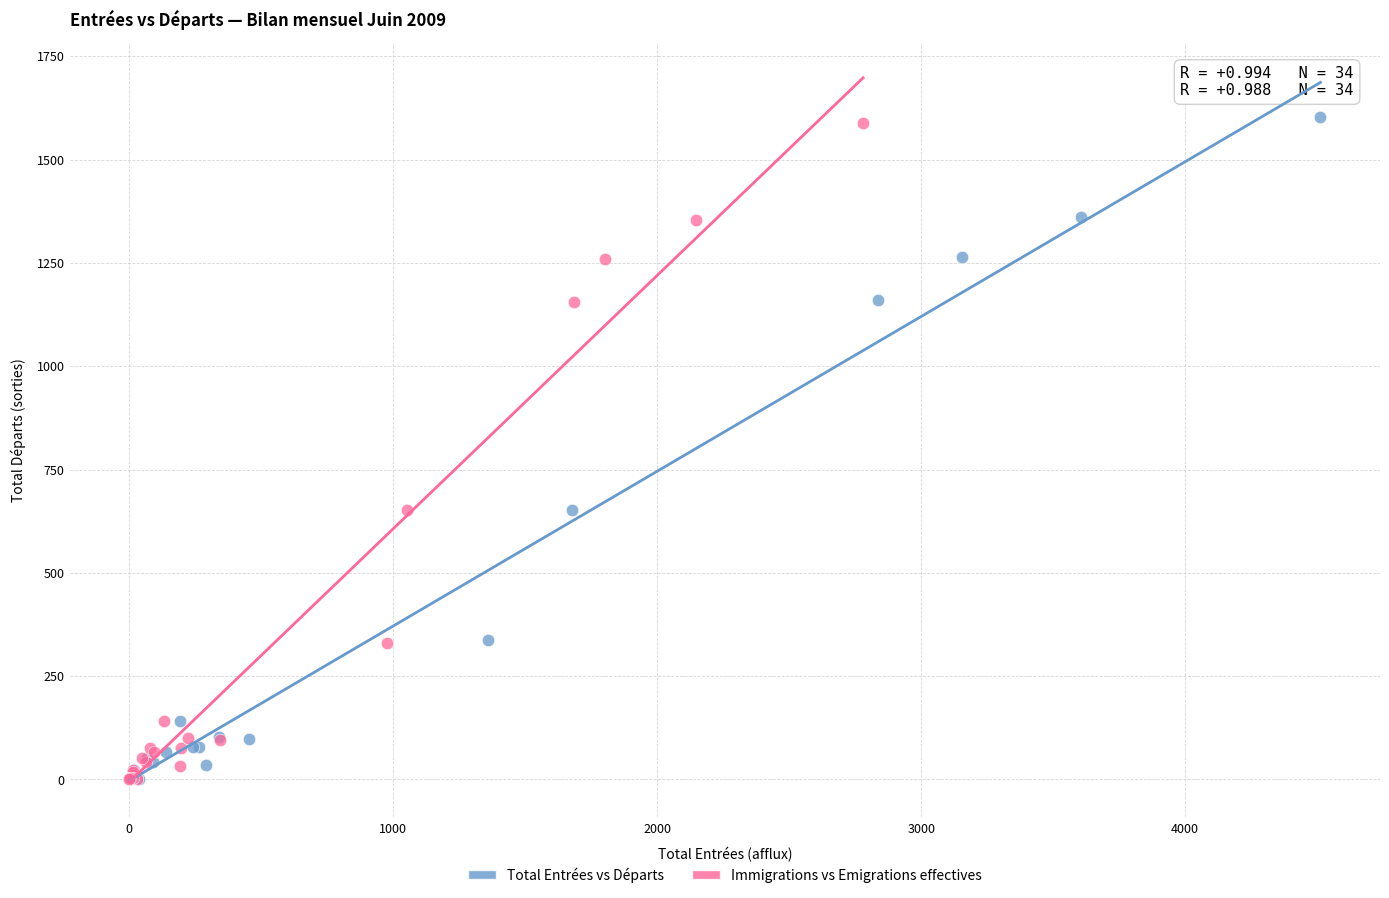

Which series has the widest spread of Y values?

Total Entrées vs Départs